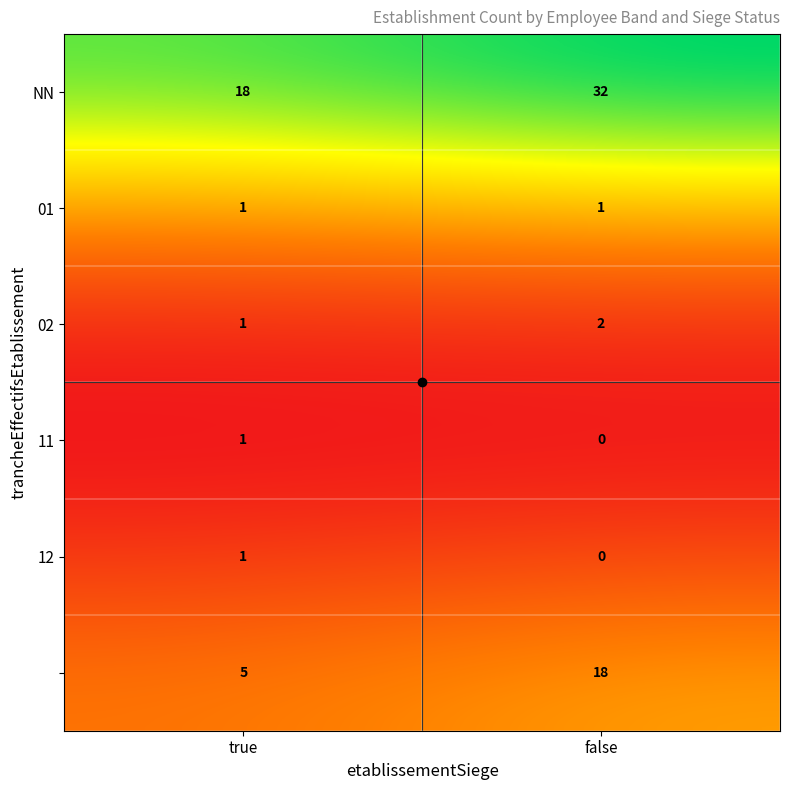

The value of NN at false is 47. True or false?

False